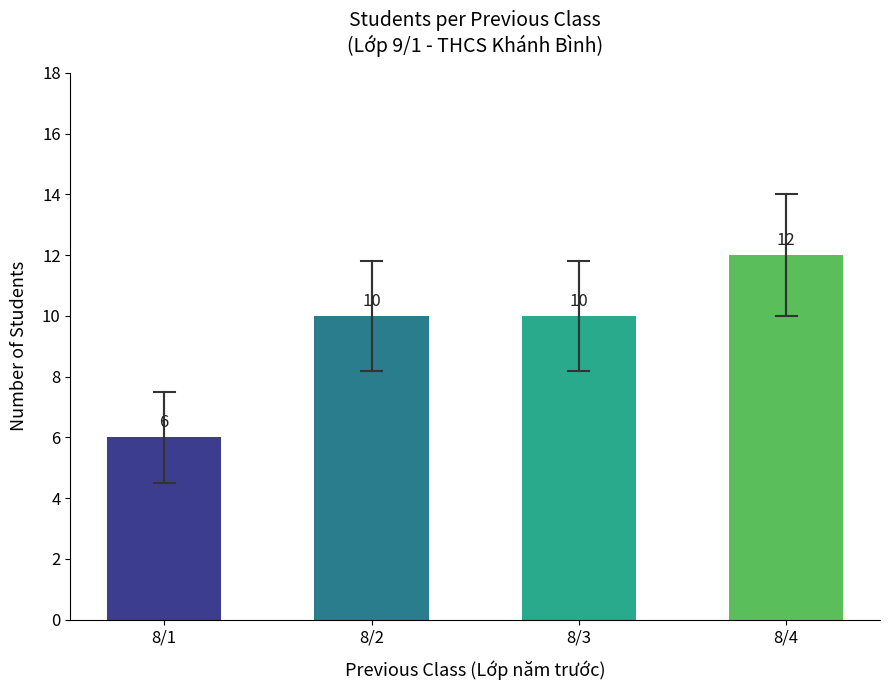

What is the value of the 2nd bar from the left?

10